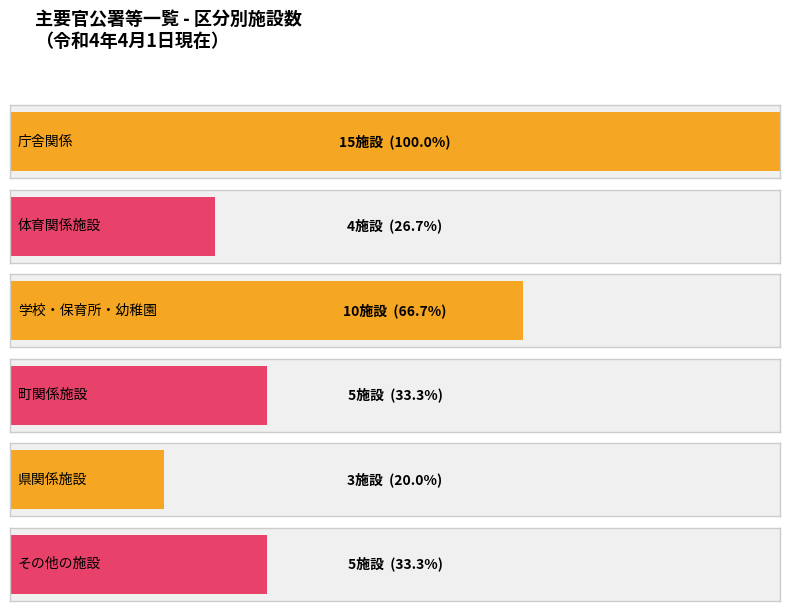

Does the chart contain any negative values?

No